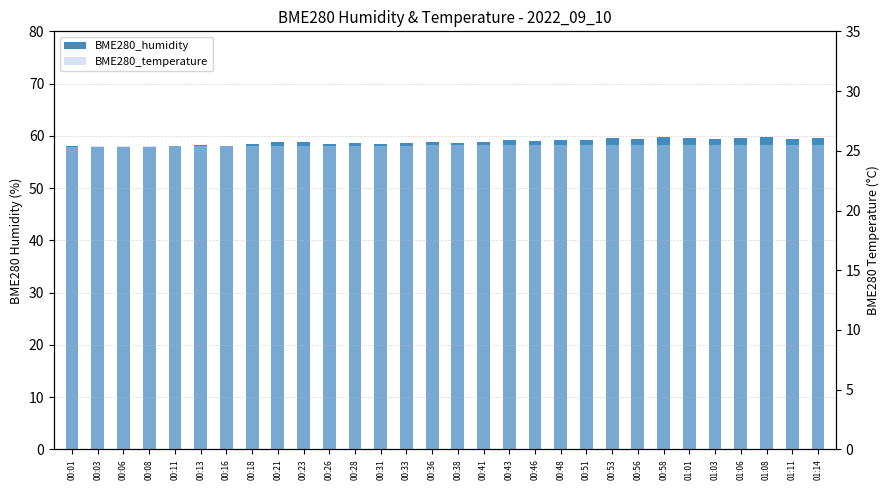

Count the BME280_temperature values in the range 25 to 26.

30